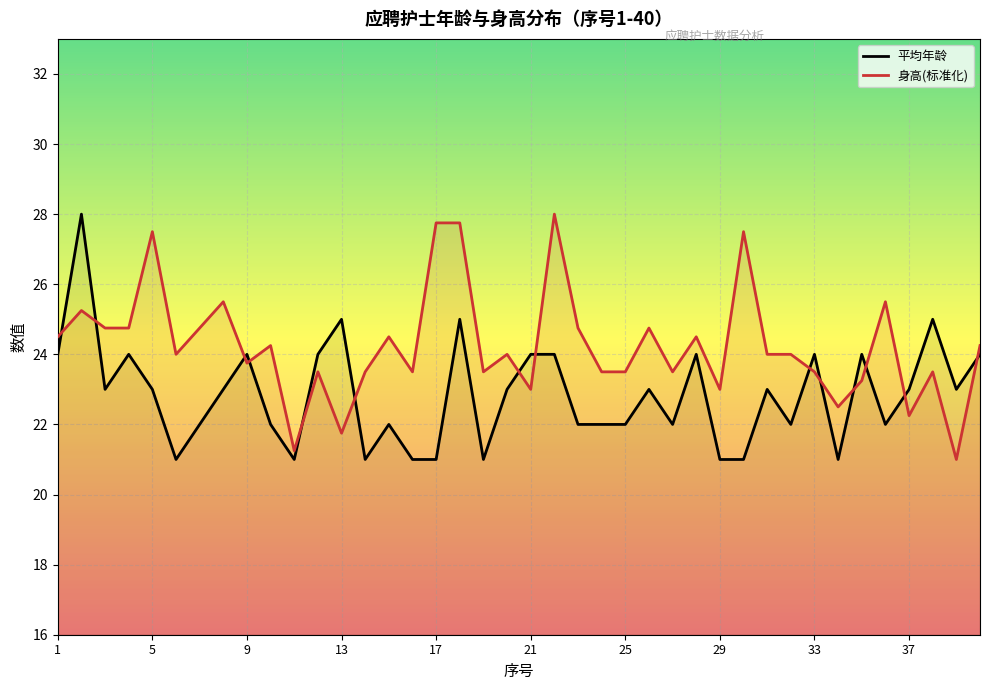

What is the spread (max minus min) of values at 23?

2.8